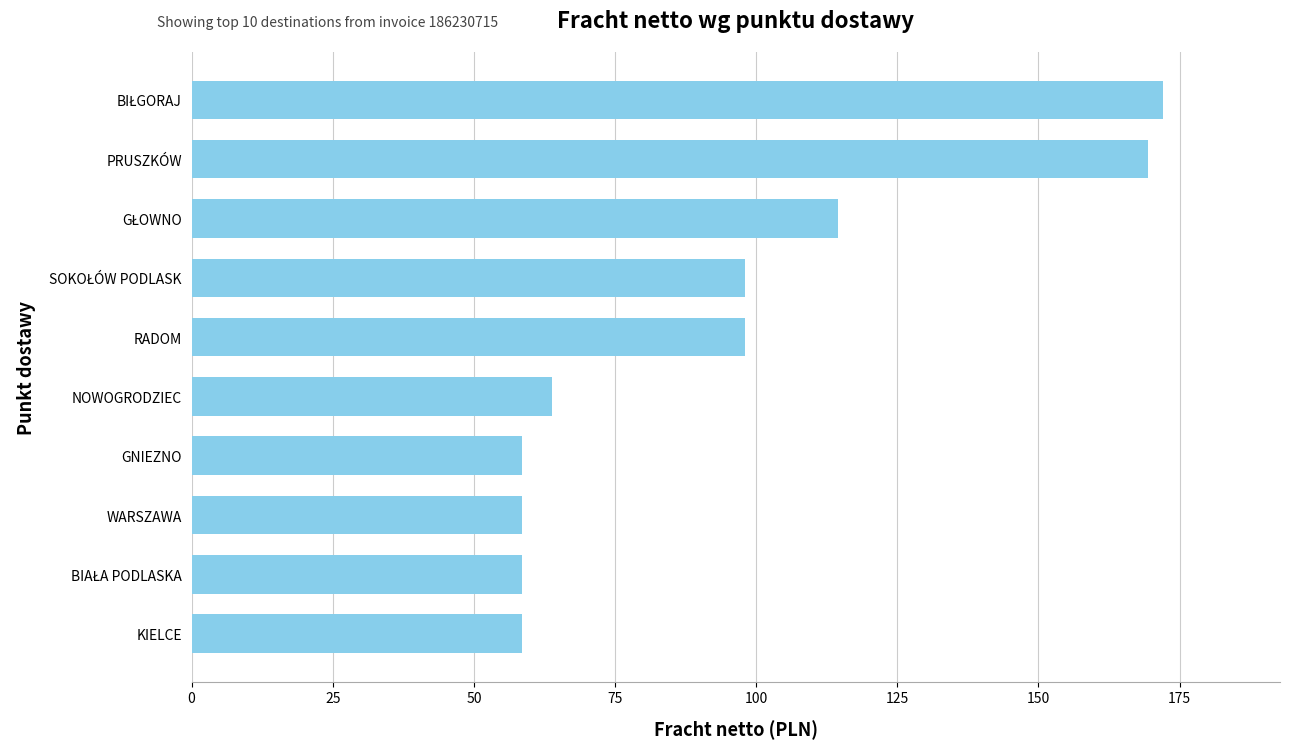

What is the difference between the maximum and minimum values?

113.5